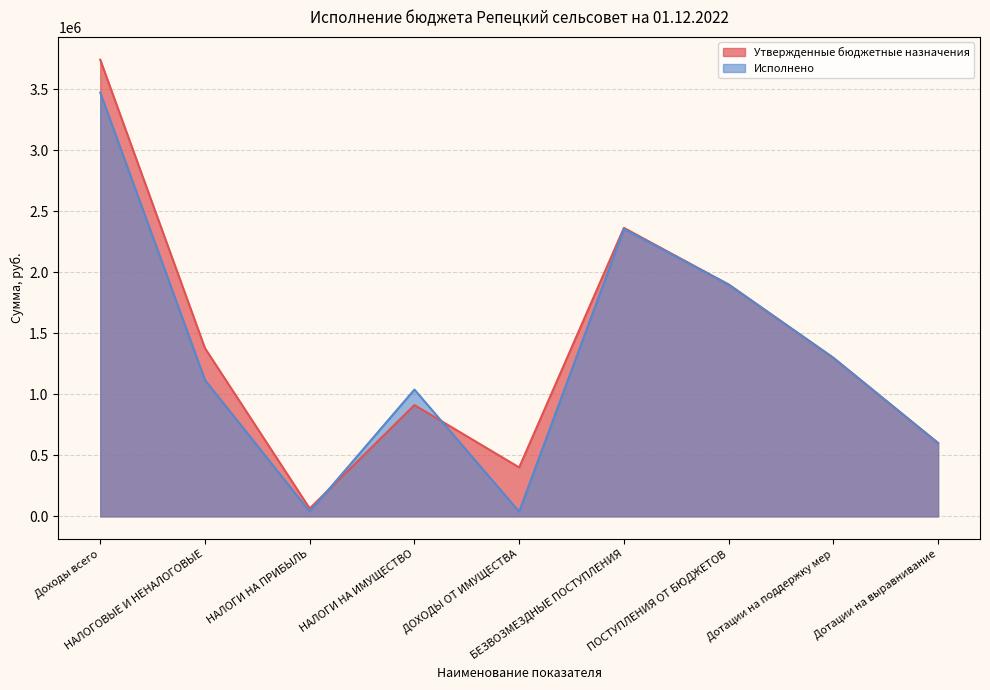

Reading left to right, extract all data points from this chart.

Утвержденные бюджетные назначения: Доходы всего=3741633.0	НАЛОГОВЫЕ И НЕНАЛОГОВЫЕ=1377852.0	НАЛОГИ НА ПРИБЫЛЬ=64542.0	НАЛОГИ НА ИМУЩЕСТВО=912188.0	ДОХОДЫ ОТ ИМУЩЕСТВА=401122.0	БЕЗВОЗМЕЗДНЫЕ ПОСТУПЛЕНИЯ=2363781.0	ПОСТУПЛЕНИЯ ОТ БЮДЖЕТОВ=1899659.0	Дотации на поддержку мер=1298888.0	Дотации на выравнивание=600771.0
Исполнено: Доходы всего=3472605.0	НАЛОГОВЫЕ И НЕНАЛОГОВЫЕ=1117437.1	НАЛОГИ НА ПРИБЫЛЬ=39557.4	НАЛОГИ НА ИМУЩЕСТВО=1038971.3	ДОХОДЫ ОТ ИМУЩЕСТВА=38908.3	БЕЗВОЗМЕЗДНЫЕ ПОСТУПЛЕНИЯ=2355168.0	ПОСТУПЛЕНИЯ ОТ БЮДЖЕТОВ=1899659.0	Дотации на поддержку мер=1298888.0	Дотации на выравнивание=600771.0